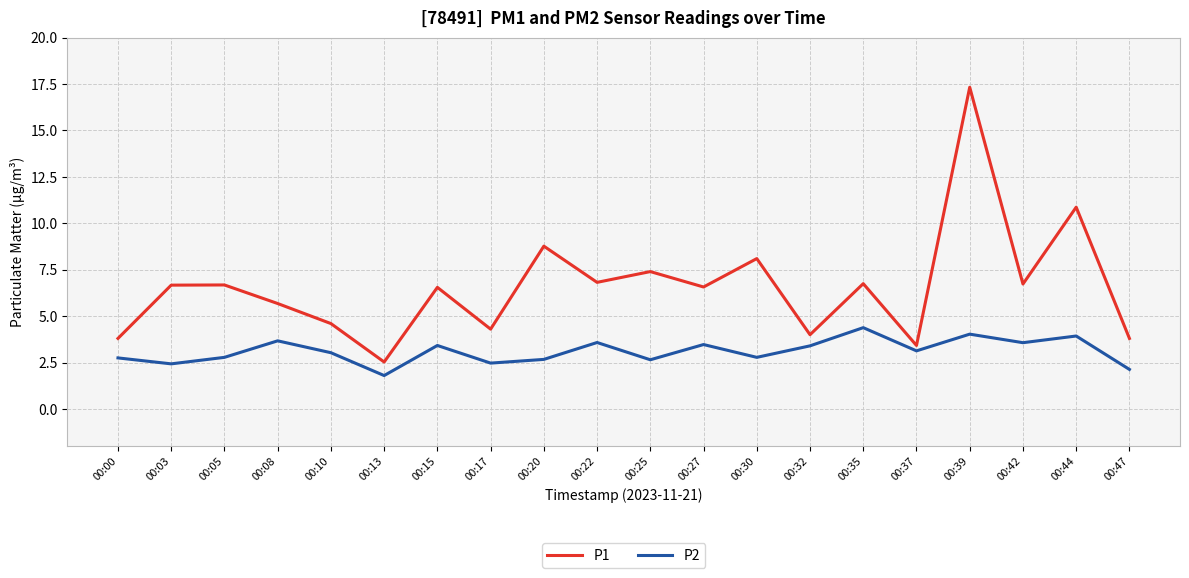

True or false: P1 and P2 cross at least once.

False